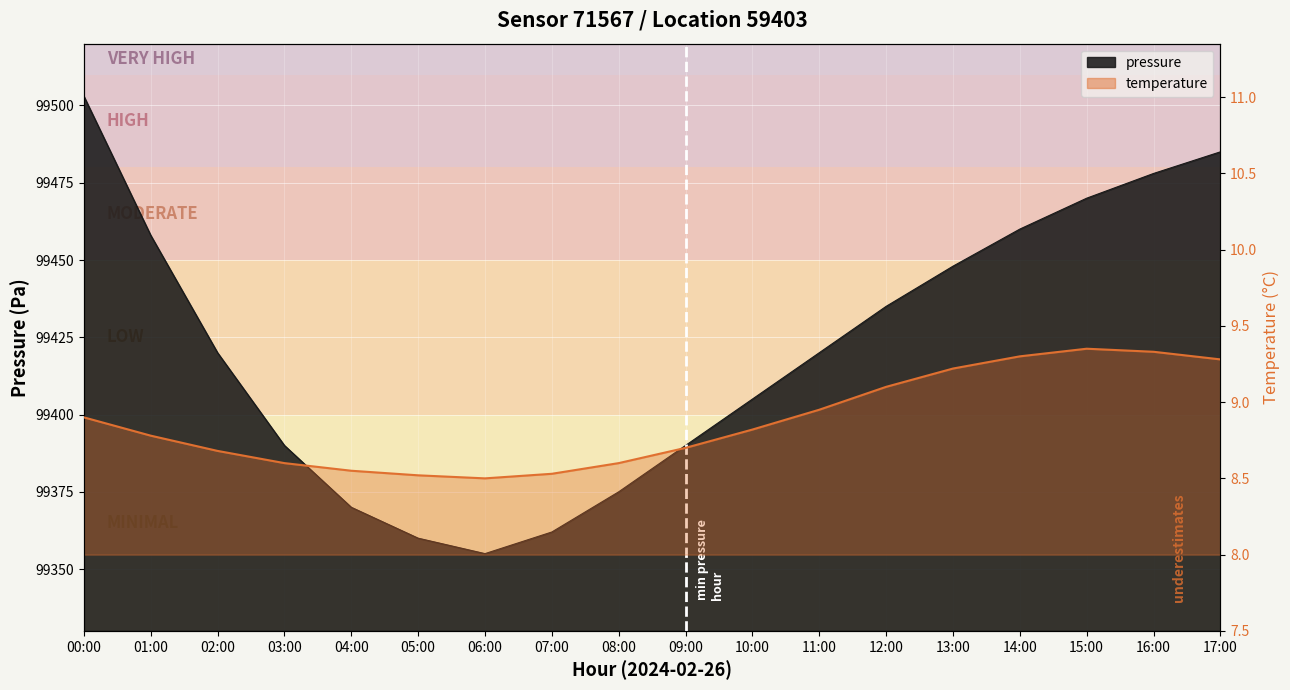

What is the maximum value for temperature?

9.3